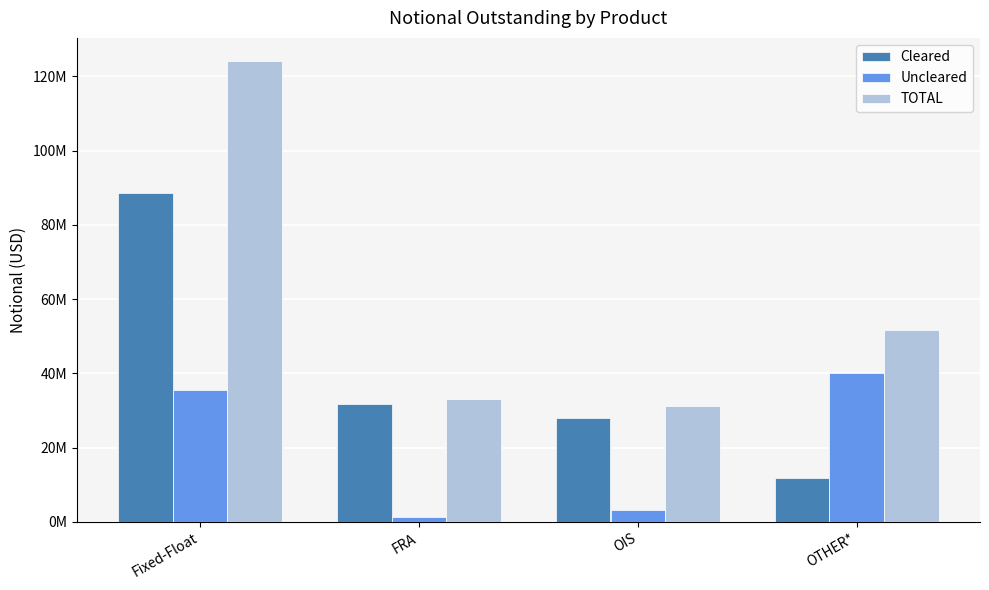

Reading right to left, transcribe all the data shown in this chart.

Cleared: OTHER*=11757691	OIS=27952601	FRA=31706790	Fixed-Float=88646505
Uncleared: OTHER*=40026365	OIS=3288791	FRA=1358711	Fixed-Float=35530874
TOTAL: OTHER*=51784058	OIS=31241392	FRA=33065501	Fixed-Float=124177379